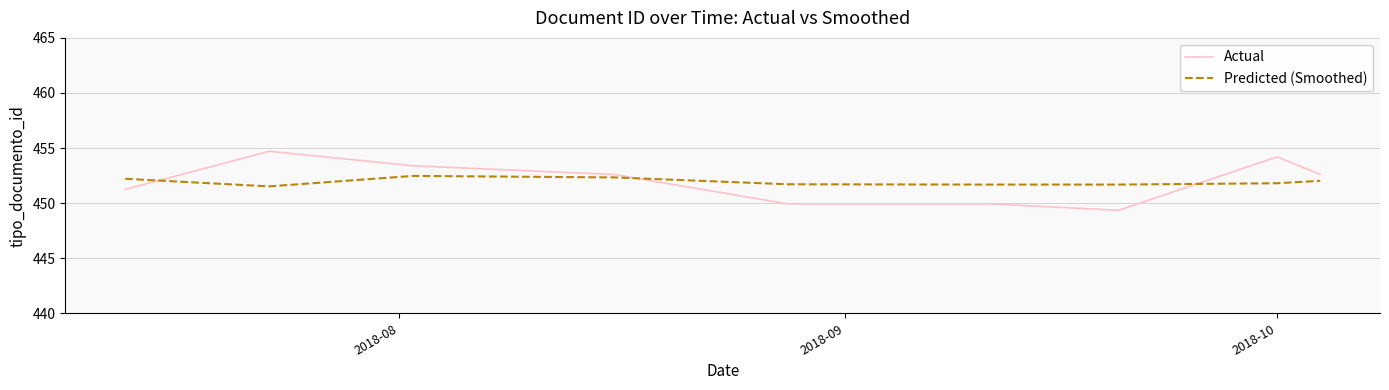

What is the greatest value displayed?

454.7